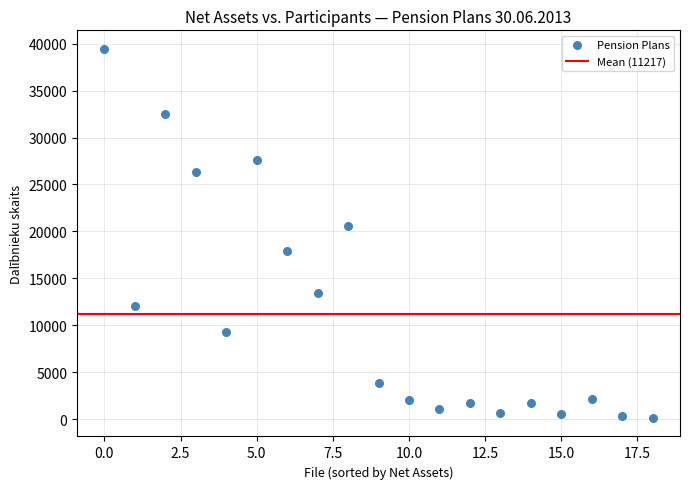

What is the range of Y values (max minus min)?

39346